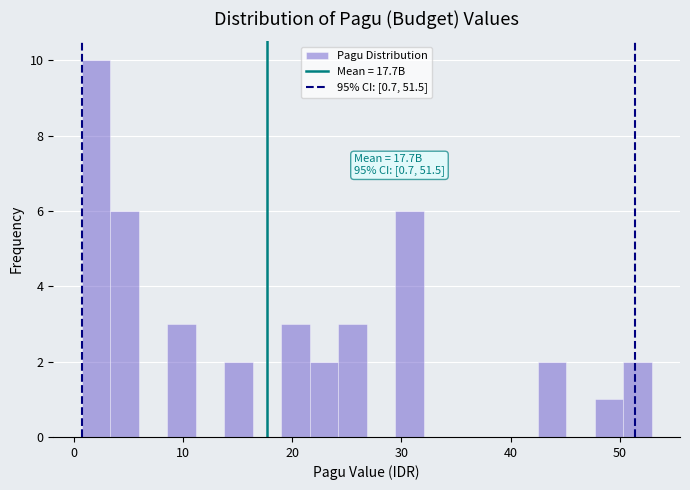

Read against the x-axis, roughly where is the centre of the tallest bar?

2